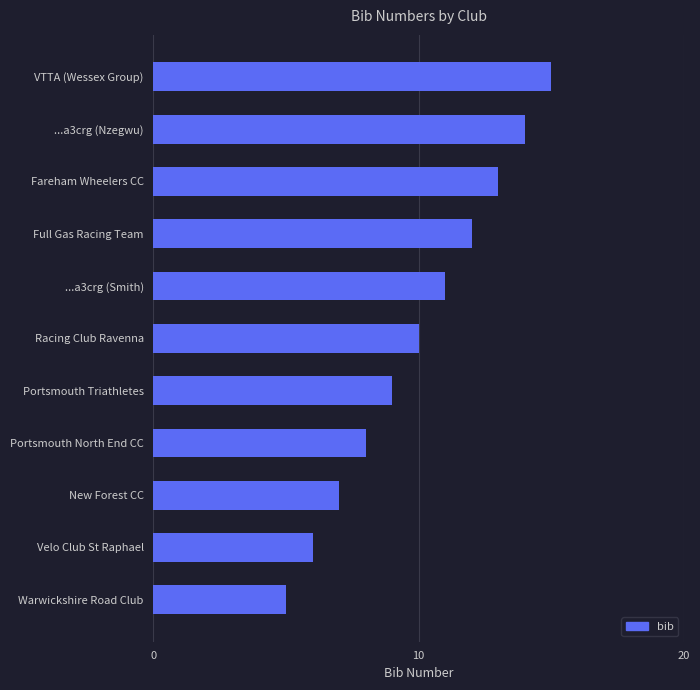

Which category has the highest value across all series?

VTTA (Wessex Group)